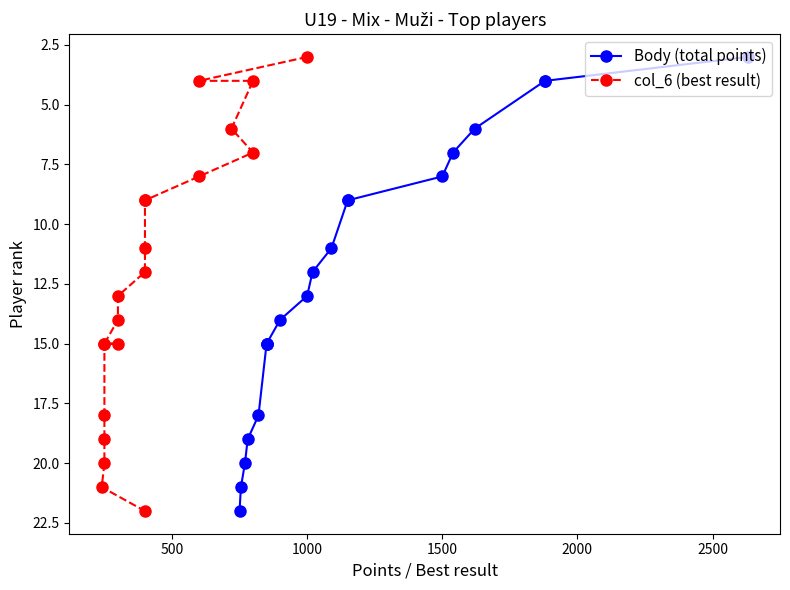

How many lines are shown in the chart?

2